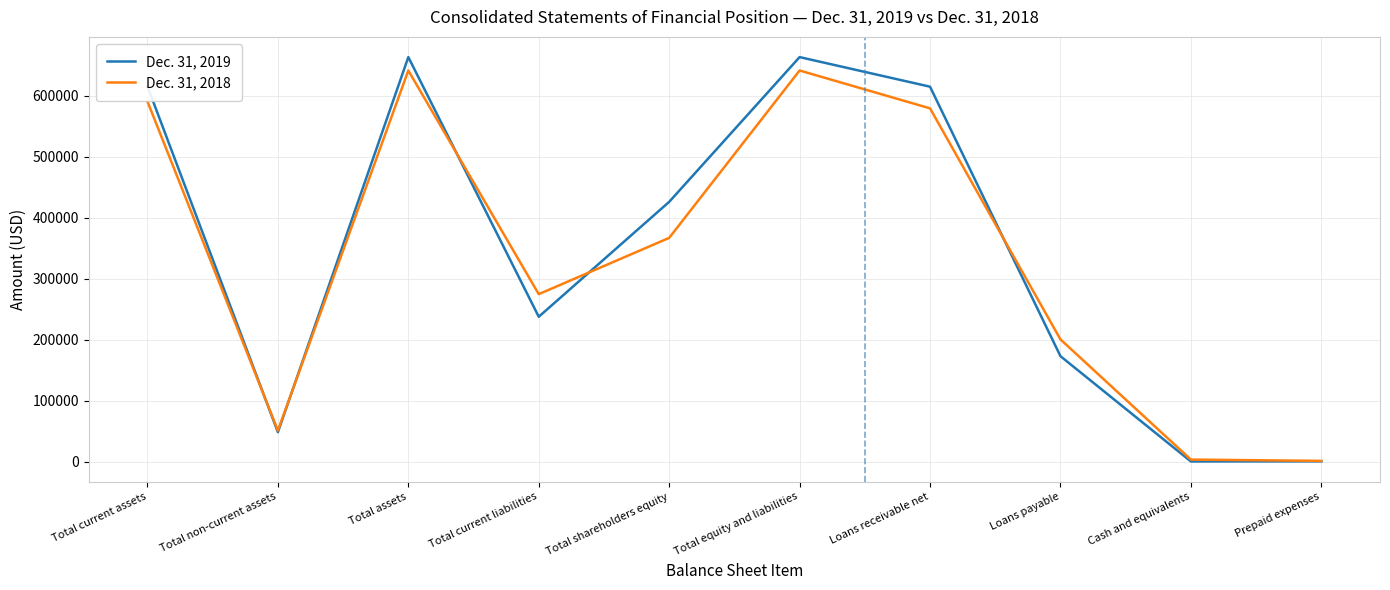

At how many categories does at least one series exceed 252378?

6